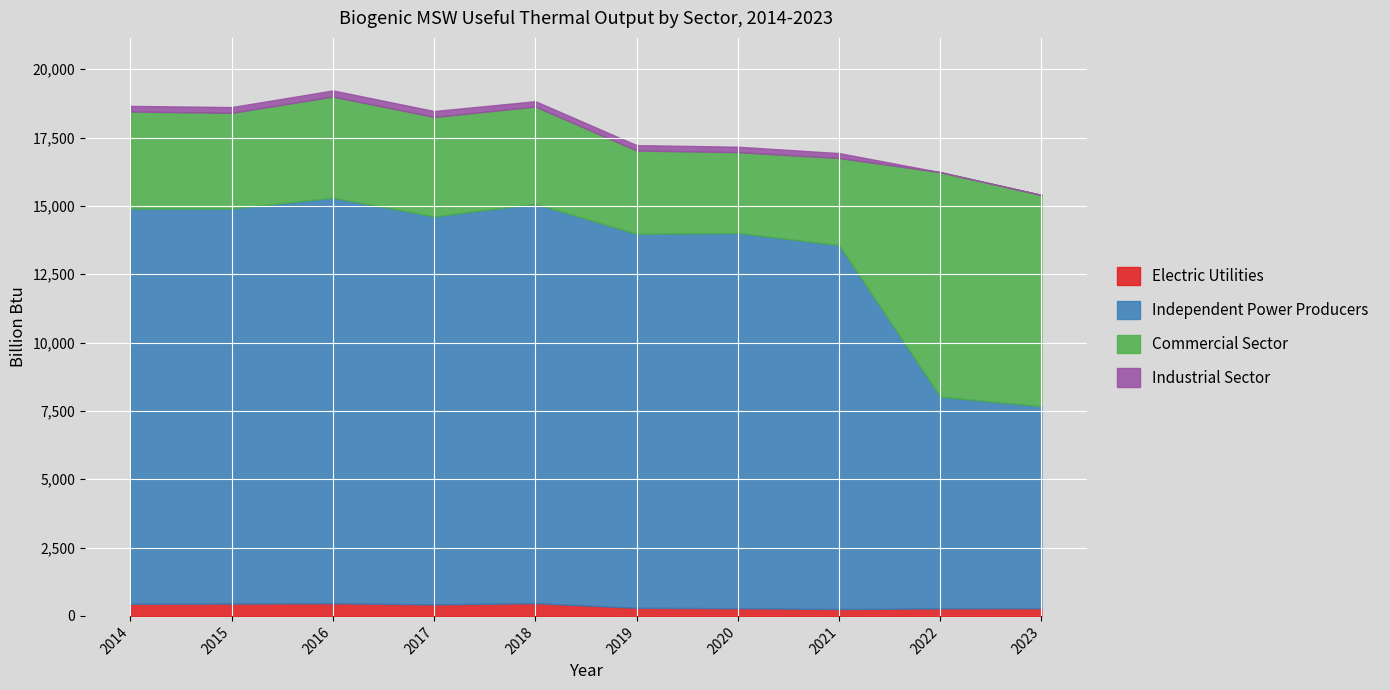

At which label is Electric Utilities closest to 359?

2019